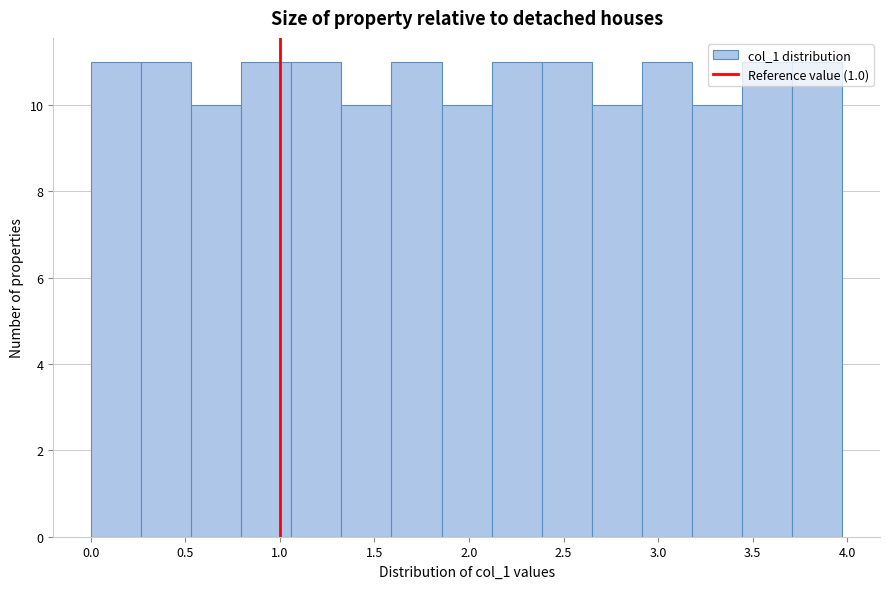

How tall is the bar that spans 3.710 to 3.975 on the x-axis? Neither the bar edges nor the heights are printed on the chart, so give them approximately, as read against the axes.

11